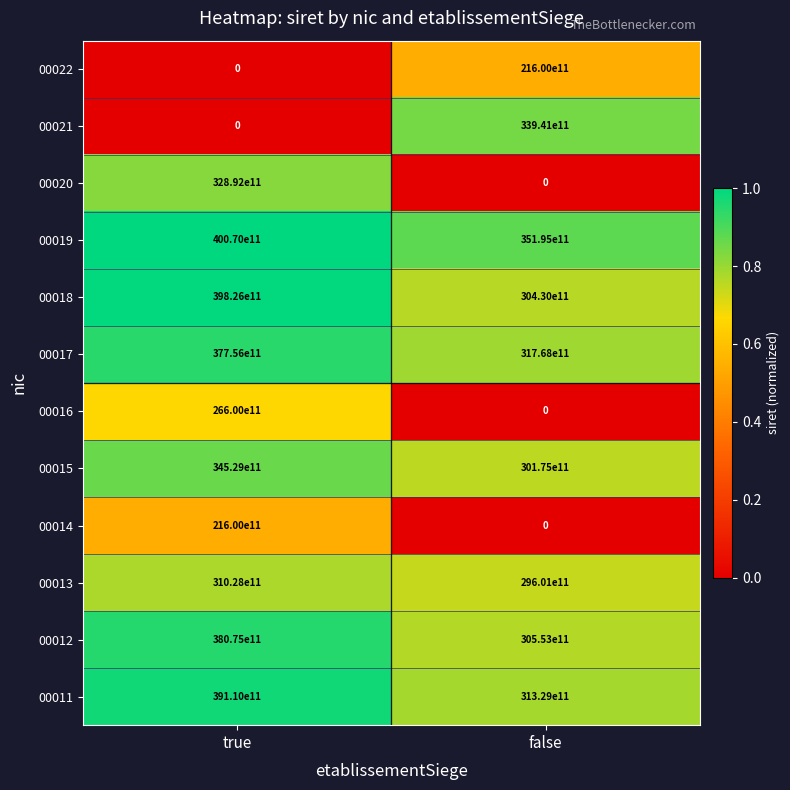

The value of 00020 at true is 51600893632276. True or false?

False